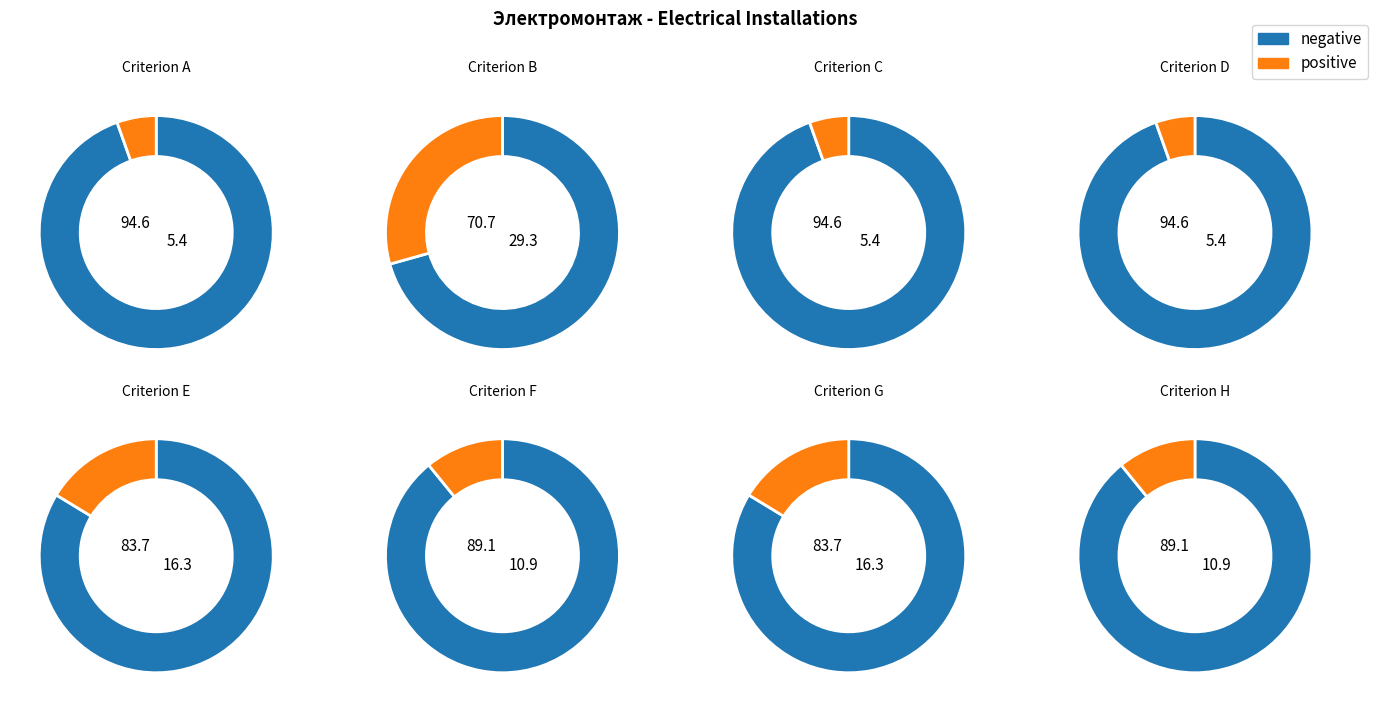

To the nearest percent, what portion does B represent?

29%